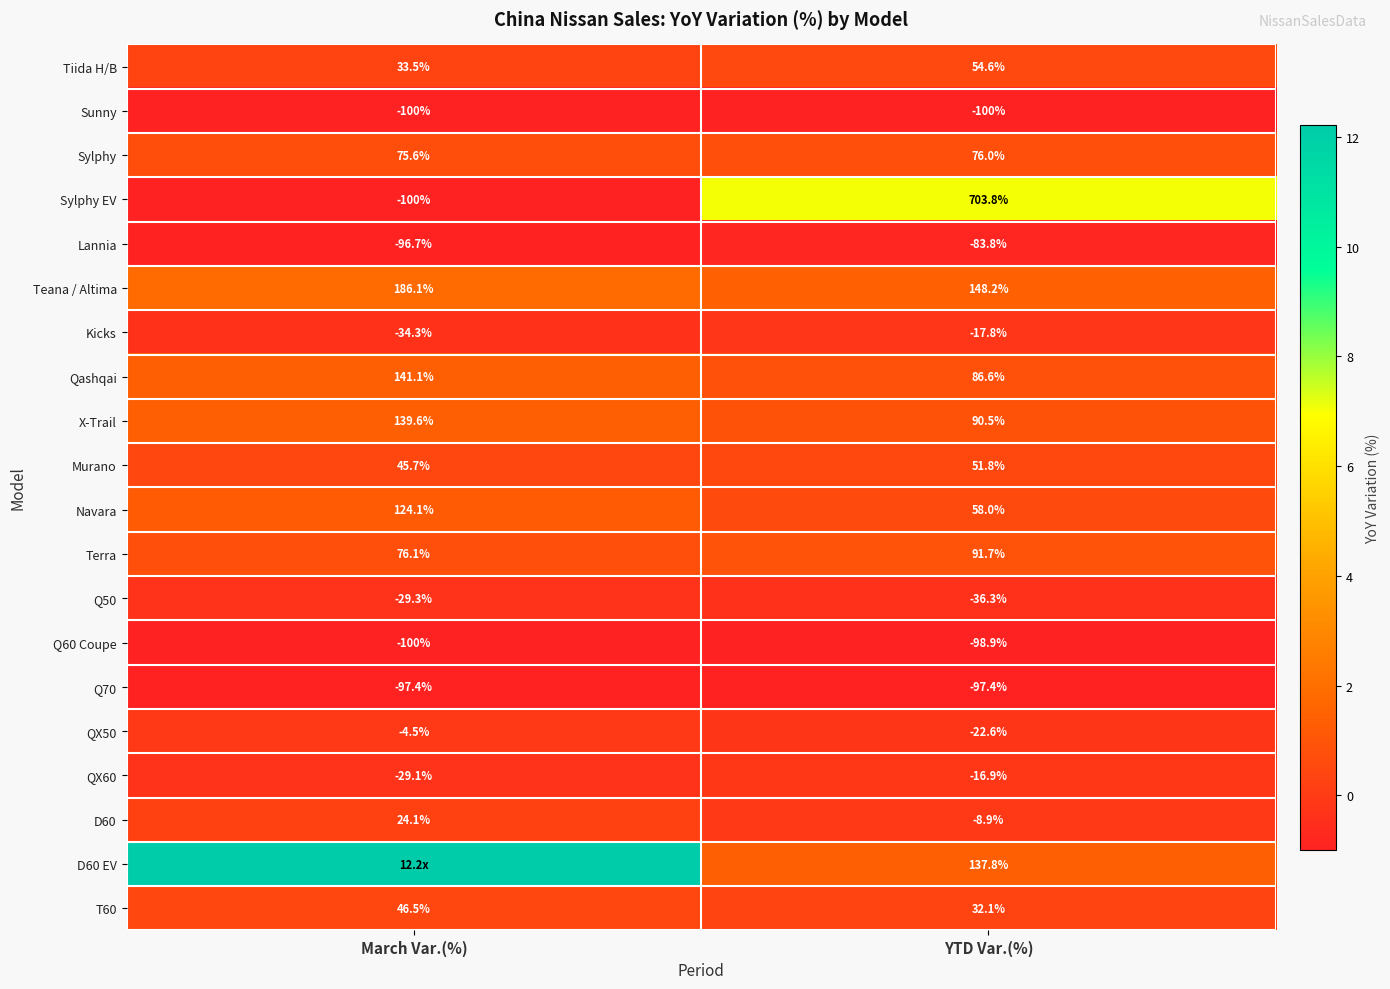

Where is Sylphy EV nearest to the value 301?

March Var.(%)